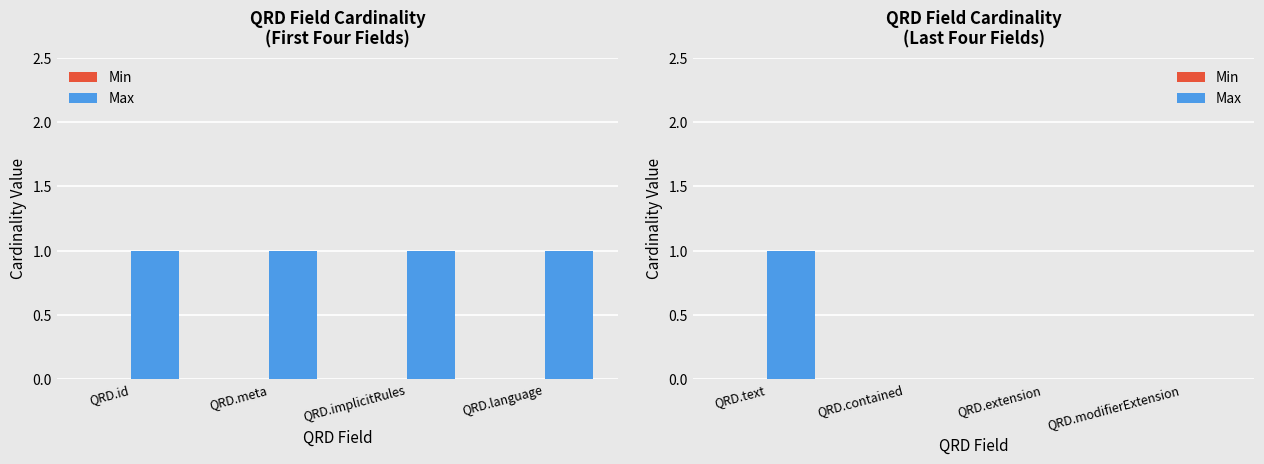

How many bars are there in total?

8